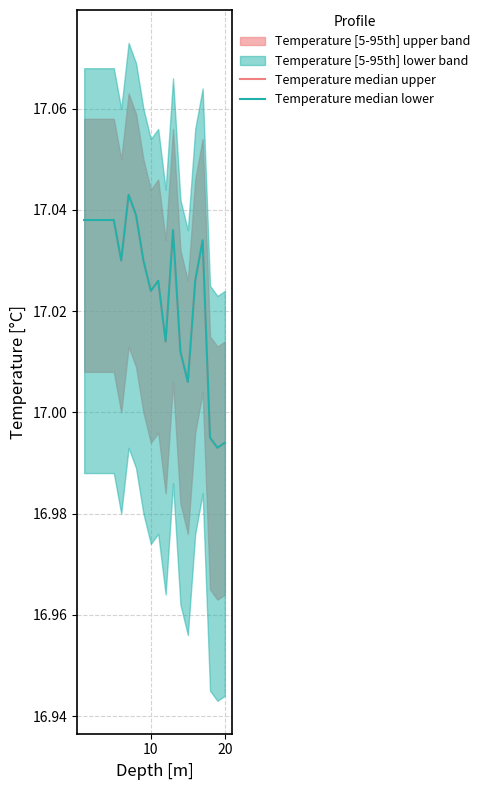

At how many categories does at least one series exceed 17?

17